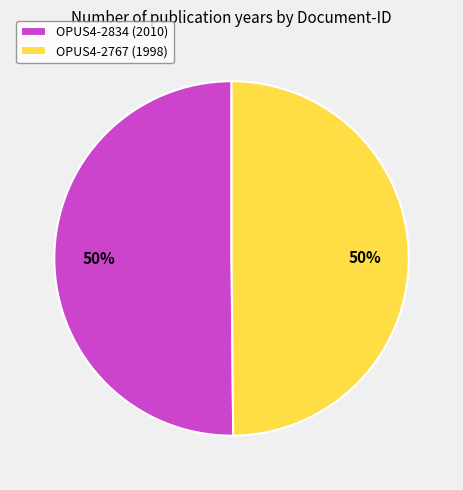

True or false: OPUS4-2834 accounts for 50% of the total.

True